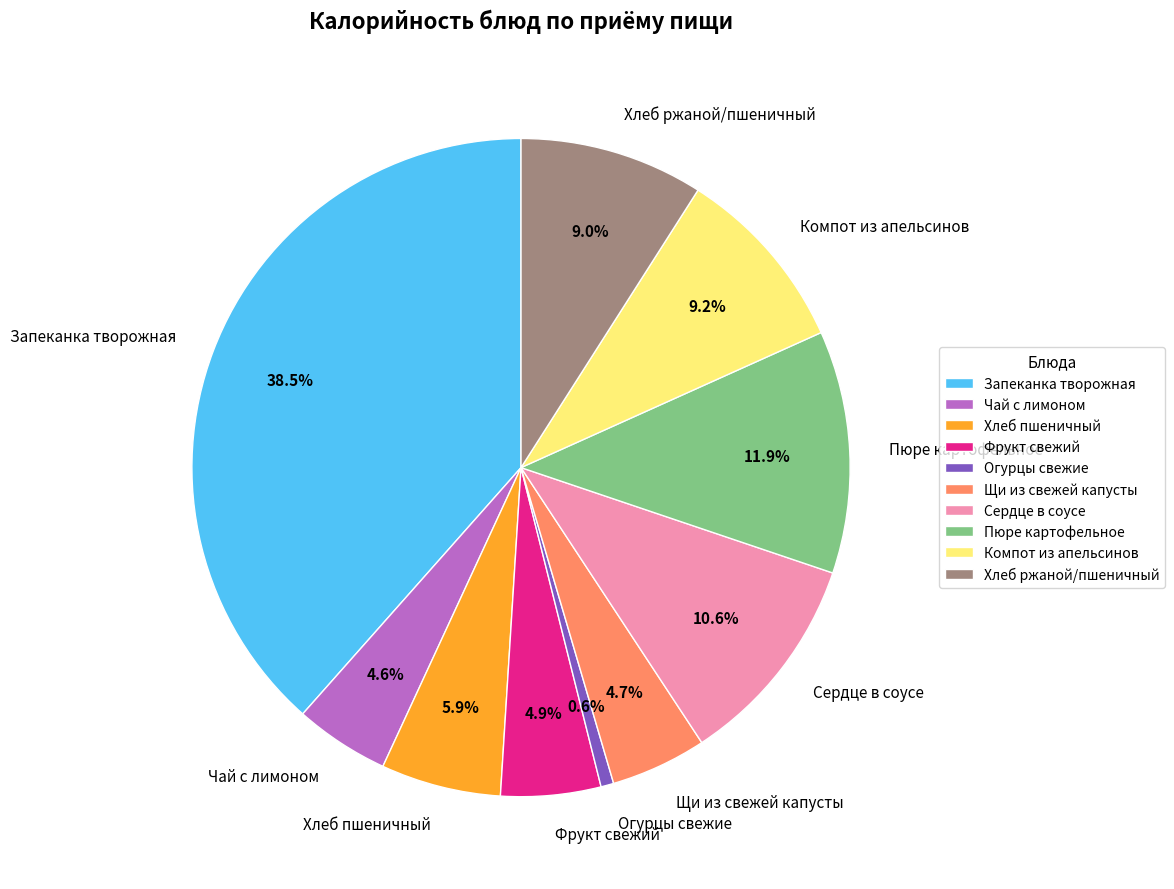

What percentage do Щи из свежей капусты and Фрукт свежий together represent?

9.6%